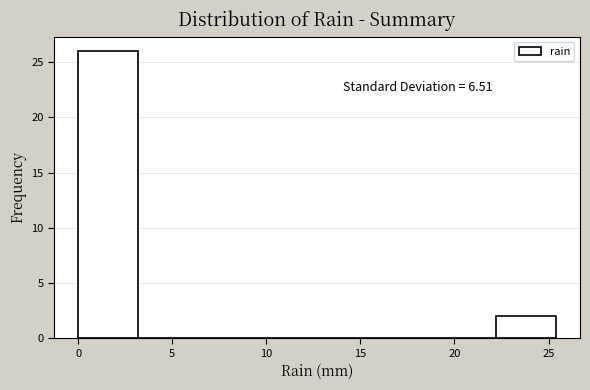

Over which range of the x-axis is the bar tallest?

0.0 to 3.0